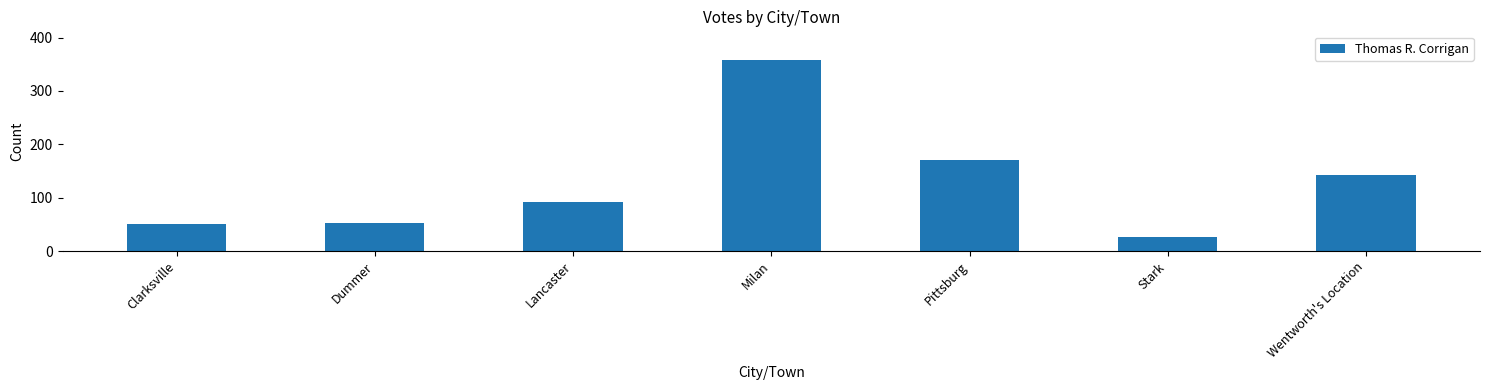

The chart shows a value of 197 at Wentworth's Location. True or false?

False